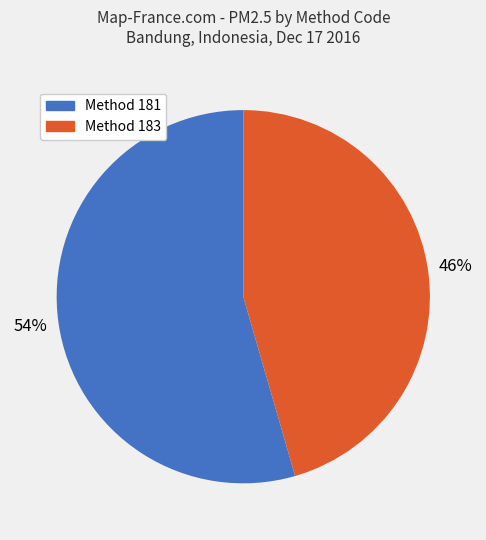

Does any single category account for the majority?

Yes